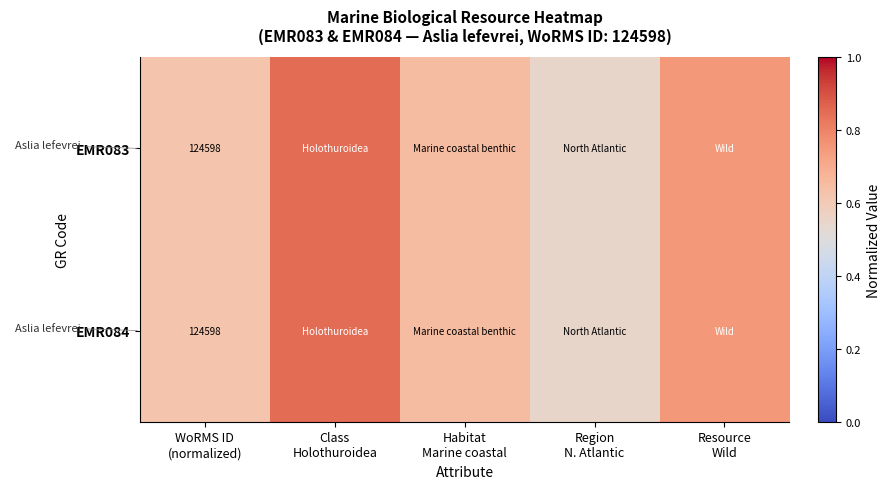

The EMR083 series shows 0.6 at WoRMS ID (normalized). True or false?

True